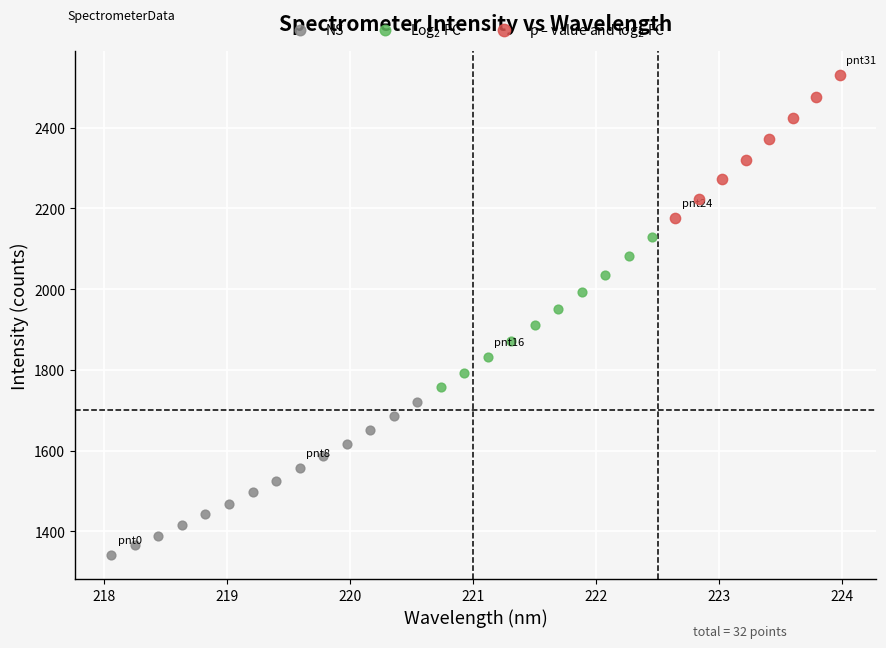

What are all the series names shown in the legend?

NS, Log$_2$ FC, p – value and log$_2$ FC